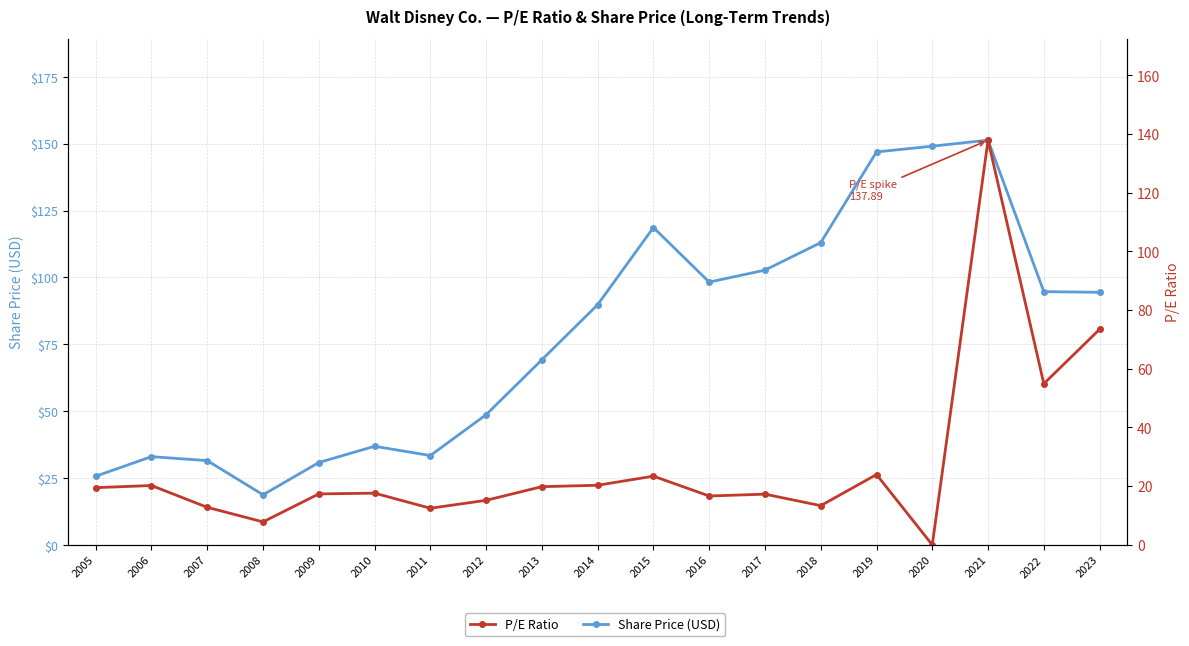

Is this an area chart (filled region under the line)?

No